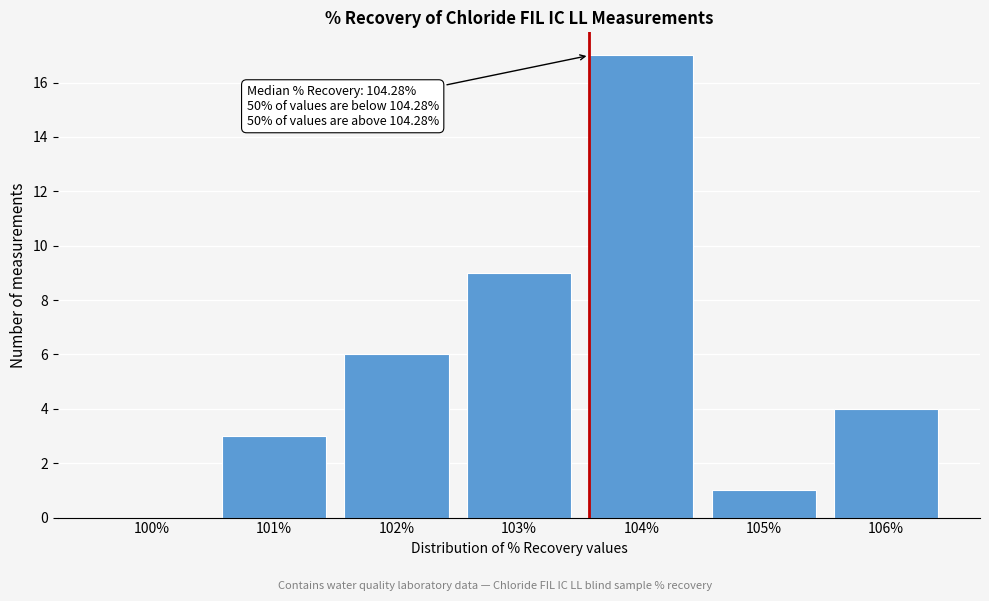

Reading right to left, what are all the values shown in this chart?

106%=4	105%=1	104%=17	103%=9	102%=6	101%=3	100%=0